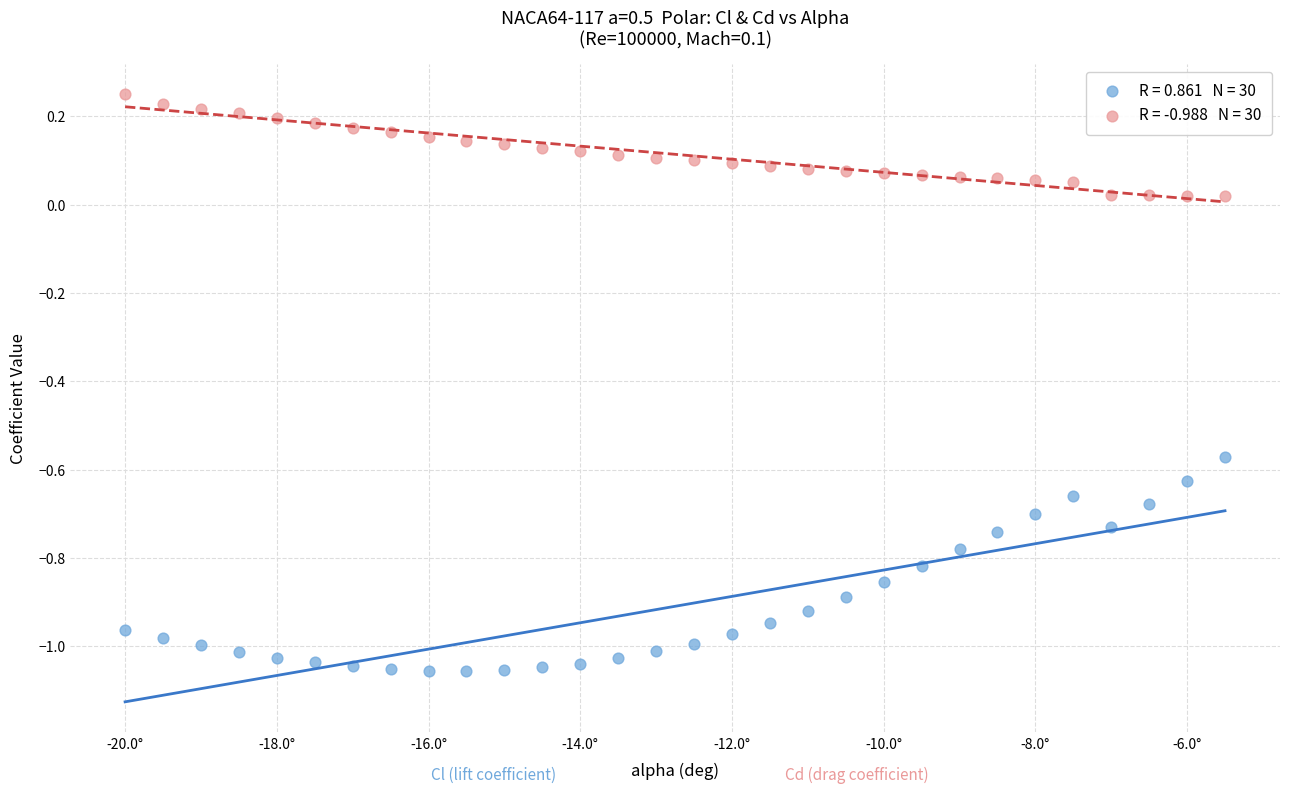

Across all data points, what is the range of X values (max minus min)?

14.5